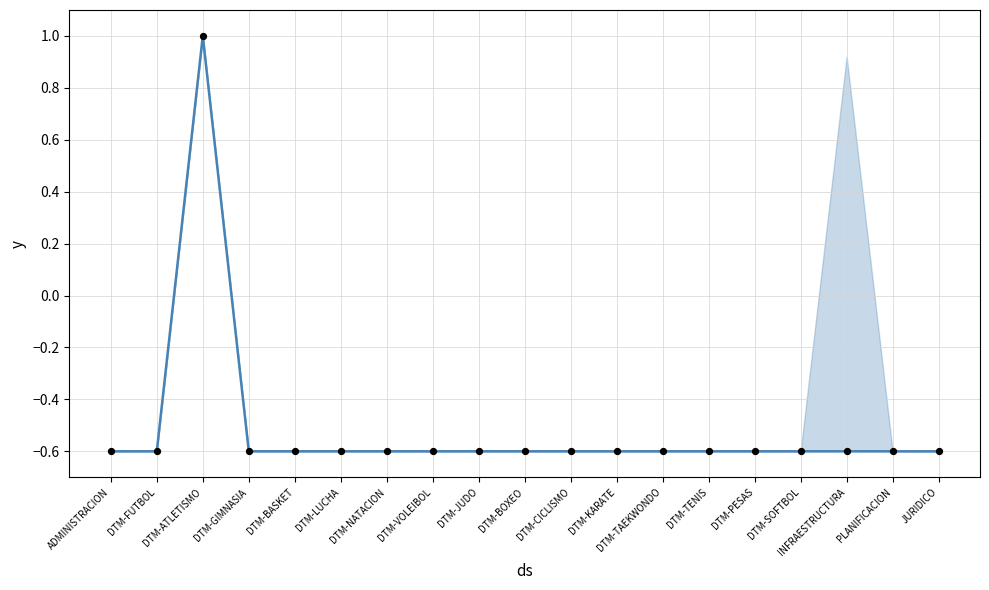

Which series has the largest total across all categories?

observations